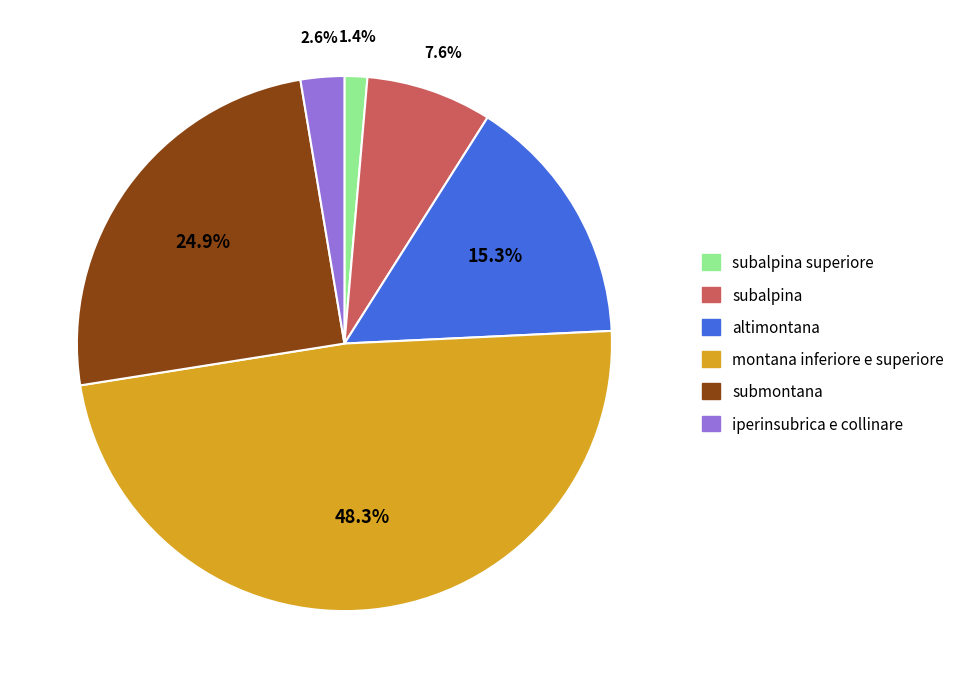

What percentage is the altimontana slice, to the nearest percent?

15%